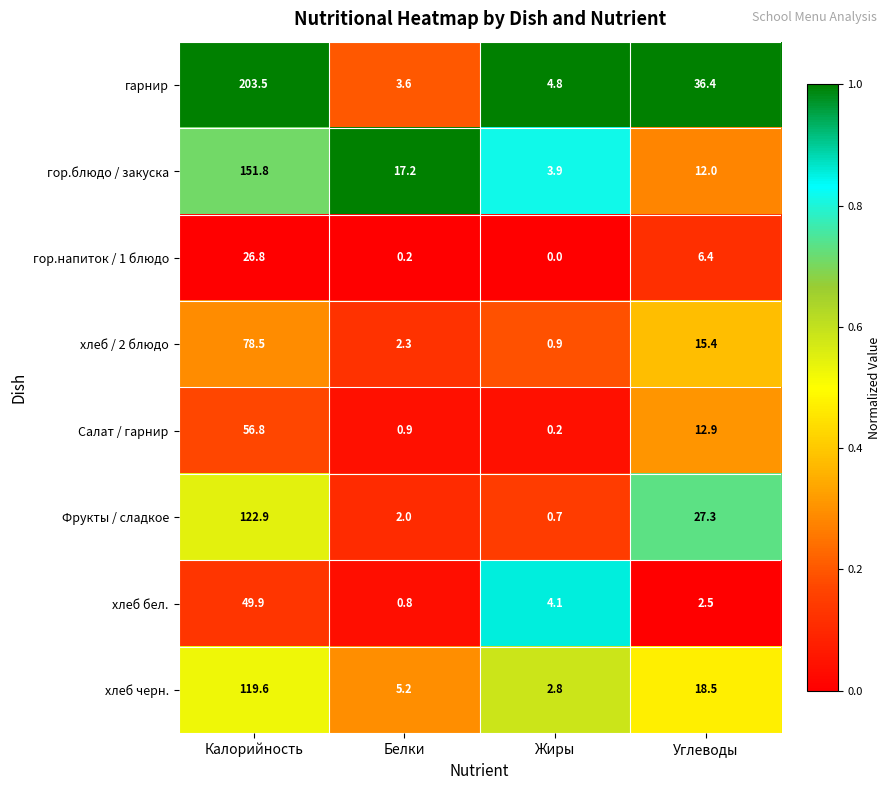

At which category does the chart reach its minimum across all series?

Жиры